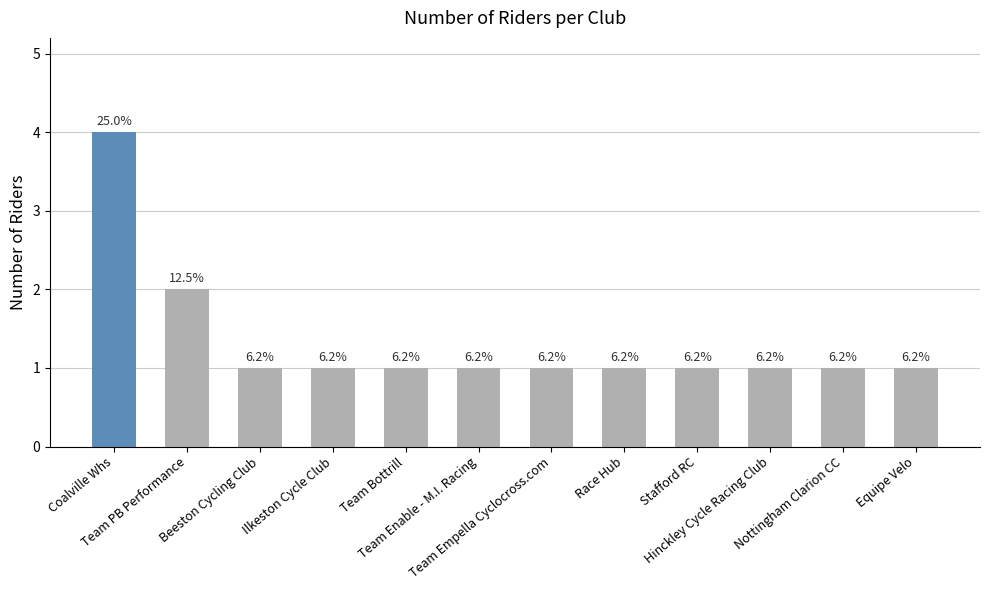

Approximately how many times larger is the value at Team Empella Cyclocross.com compared to Team Enable - M.I. Racing?

1.0